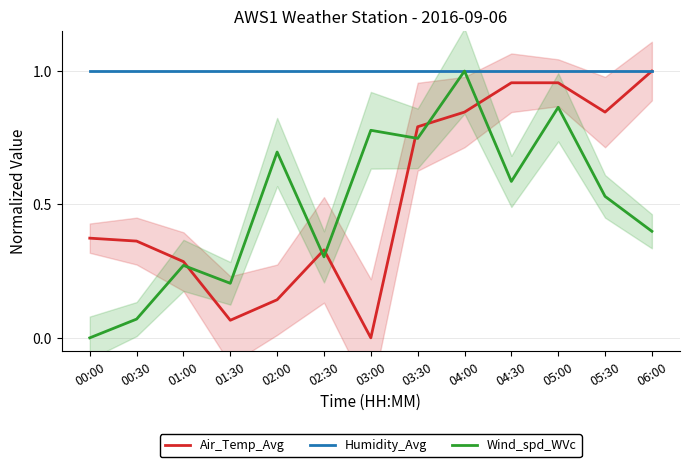

Where do Air_Temp_Avg and Wind_spd_WVc first cross each other?

01:00 and 01:30